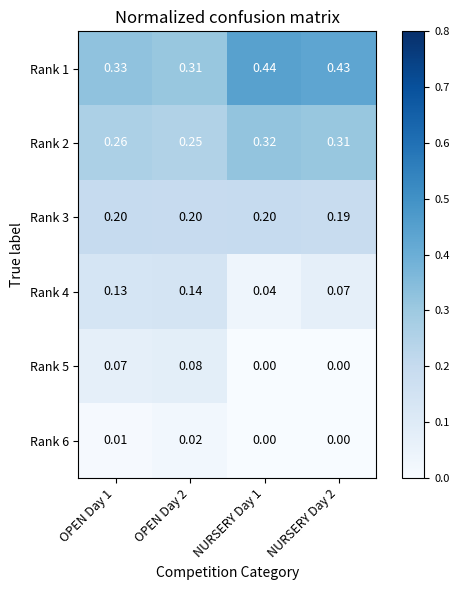

Is the value of Rank 6 at OPEN Day 1 greater than the value of Rank 2 at NURSERY Day 2?

No